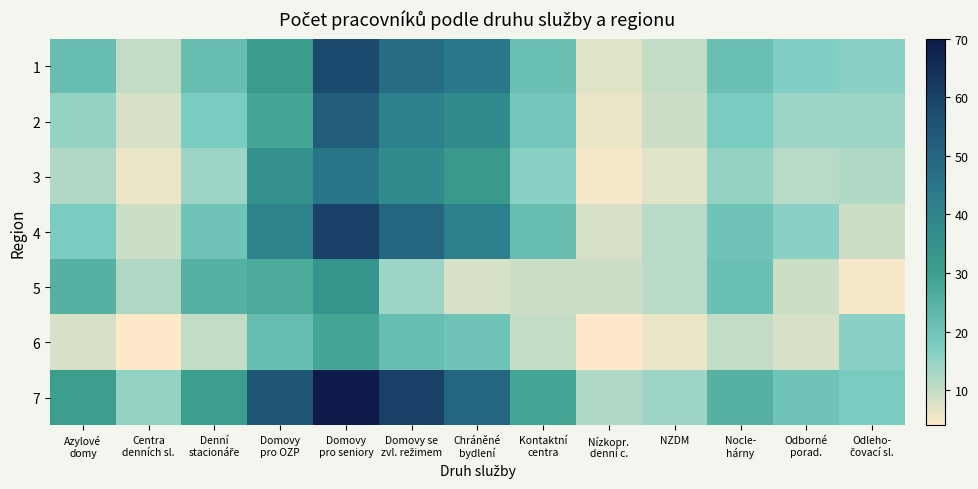

Rank the series by their maximum value, from highest to lowest.

7, 4, 1, 2, 3, 5, 6